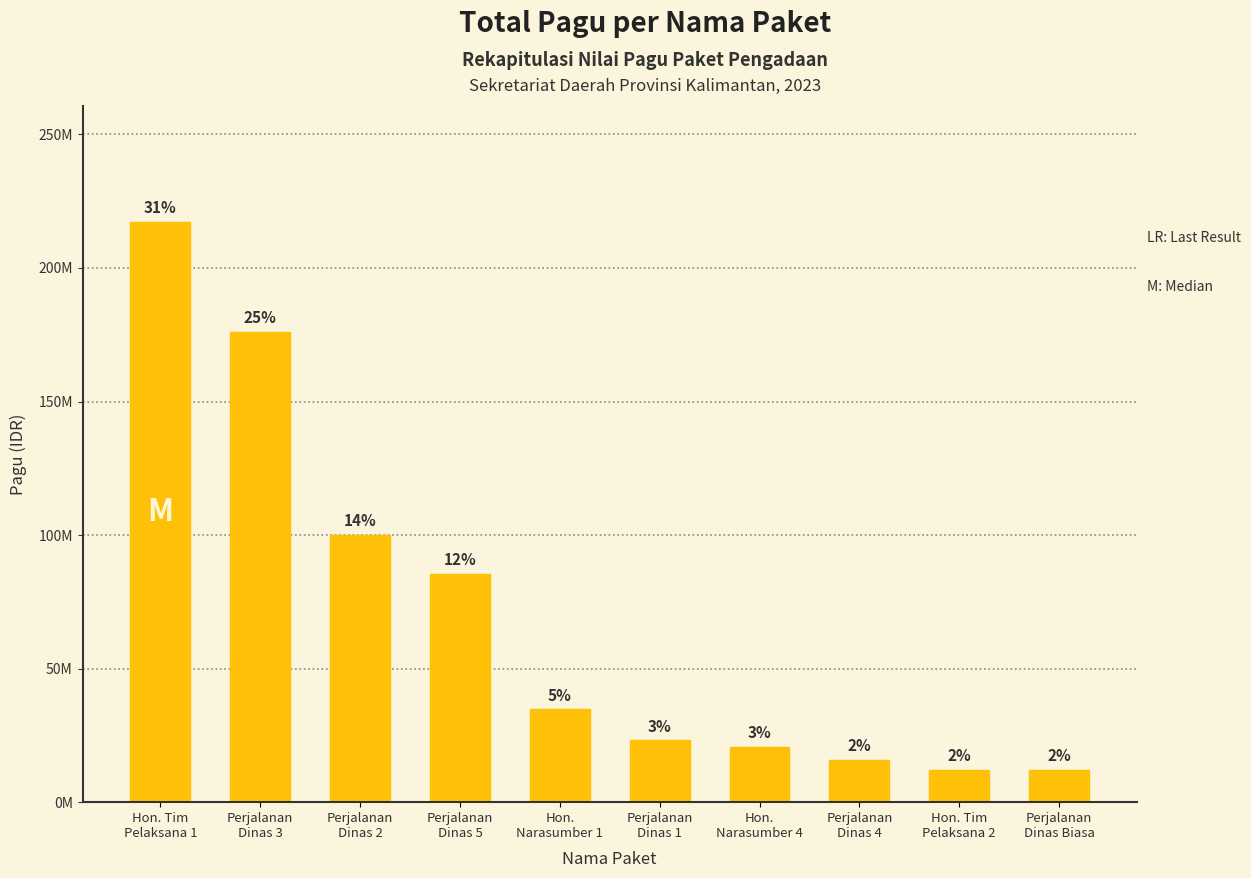

What position from the right is Perjalanan
Dinas 4?

3